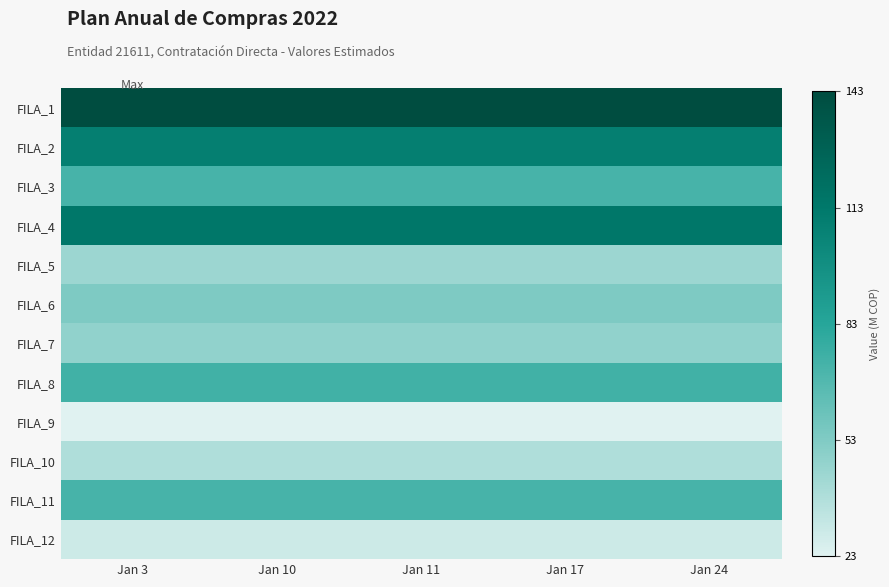

Rank the series at Jan 3 from highest to lowest value.

FILA_1, FILA_4, FILA_2, FILA_8, FILA_3, FILA_11, FILA_6, FILA_7, FILA_5, FILA_10, FILA_12, FILA_9